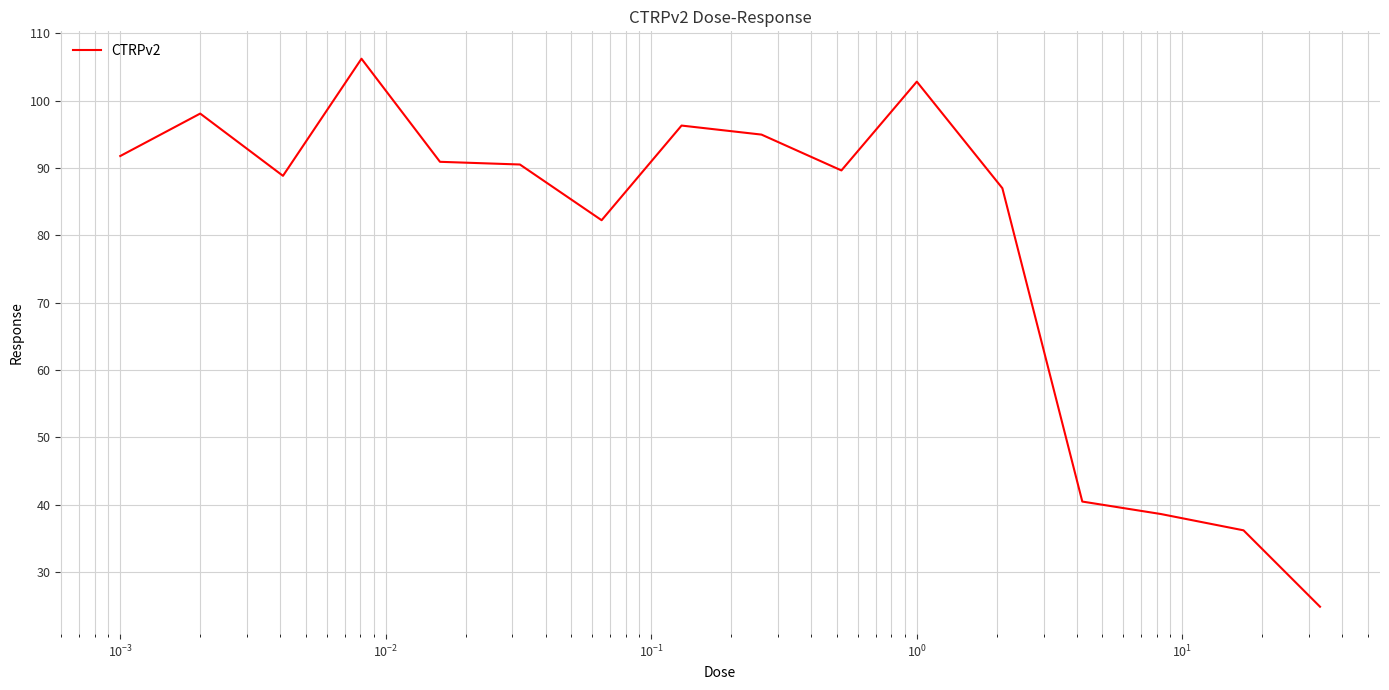

What is the difference between the maximum and minimum values?

81.3